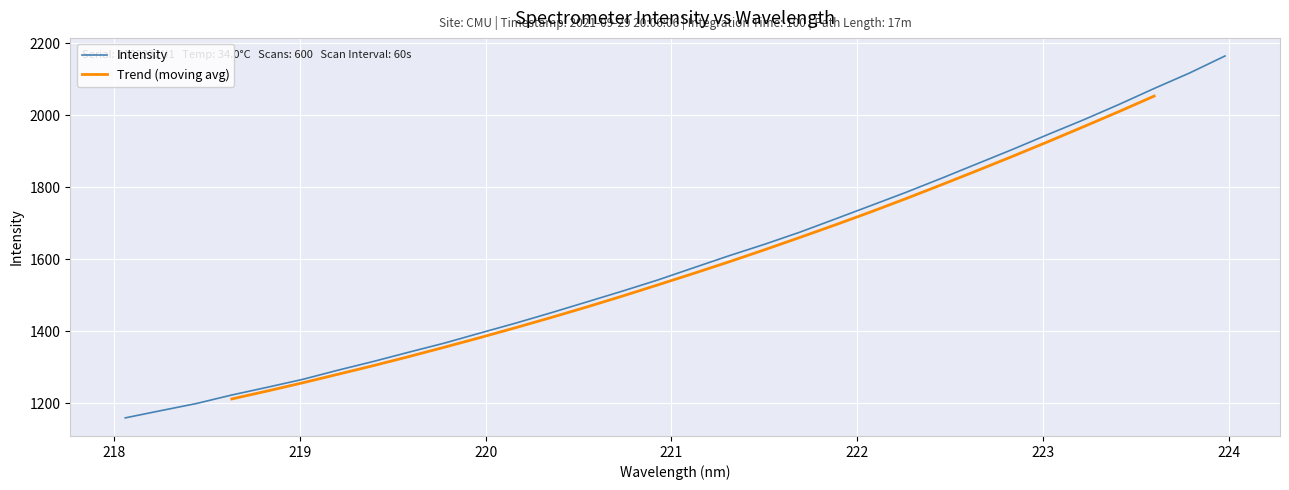

What position from the left is 222.6447?

25